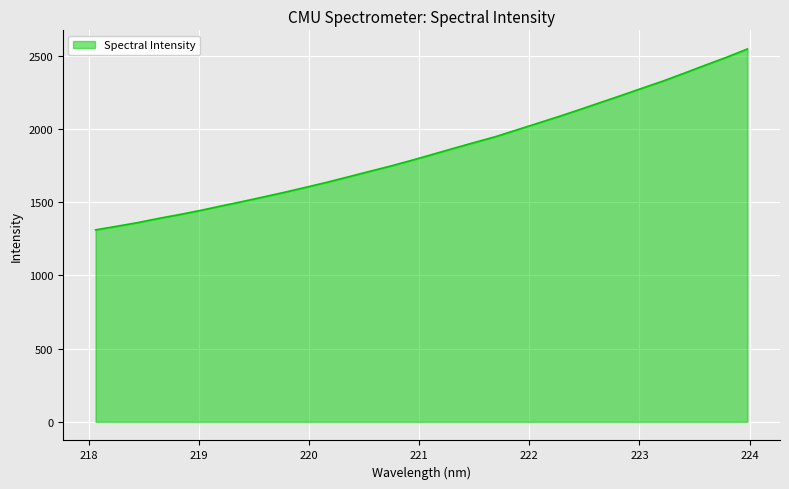

Count the number of categories in the chart.

32